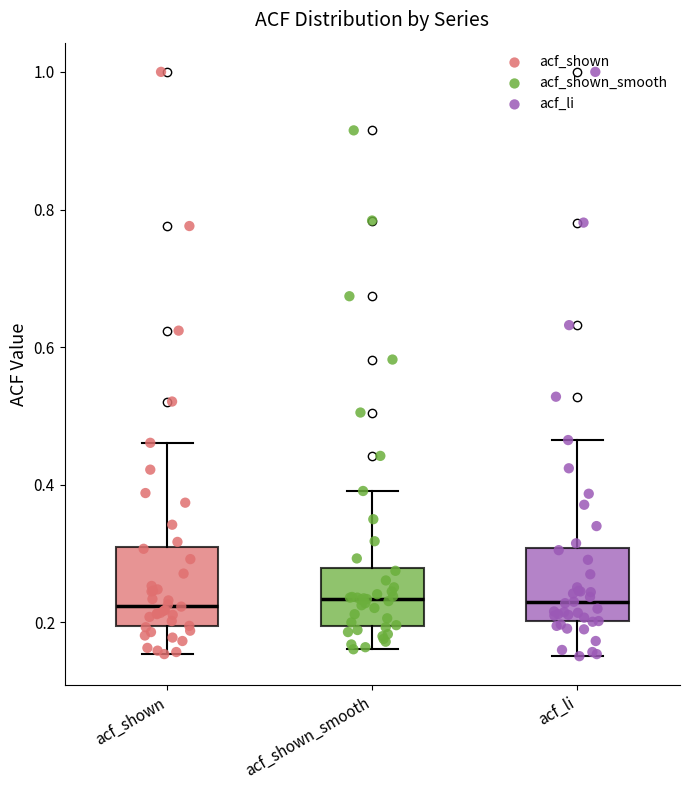

Where does the median line of the box for acf_shown sit on the y-axis? The values are not printed on the chart, so give them approximately, as read against the axis.

0.22